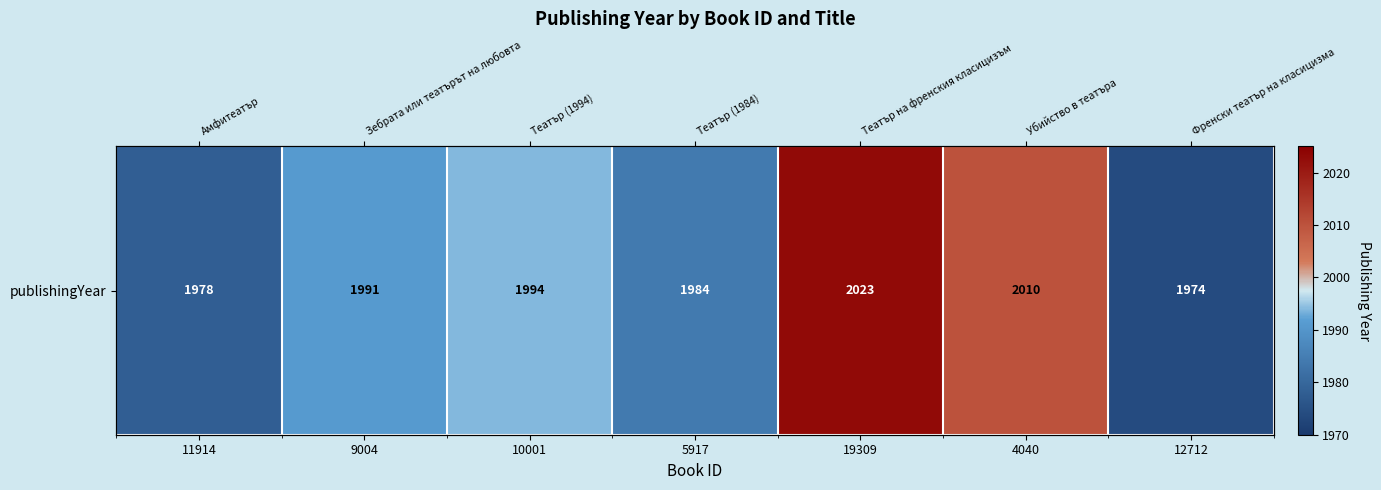

How many data points are above 1991?

3